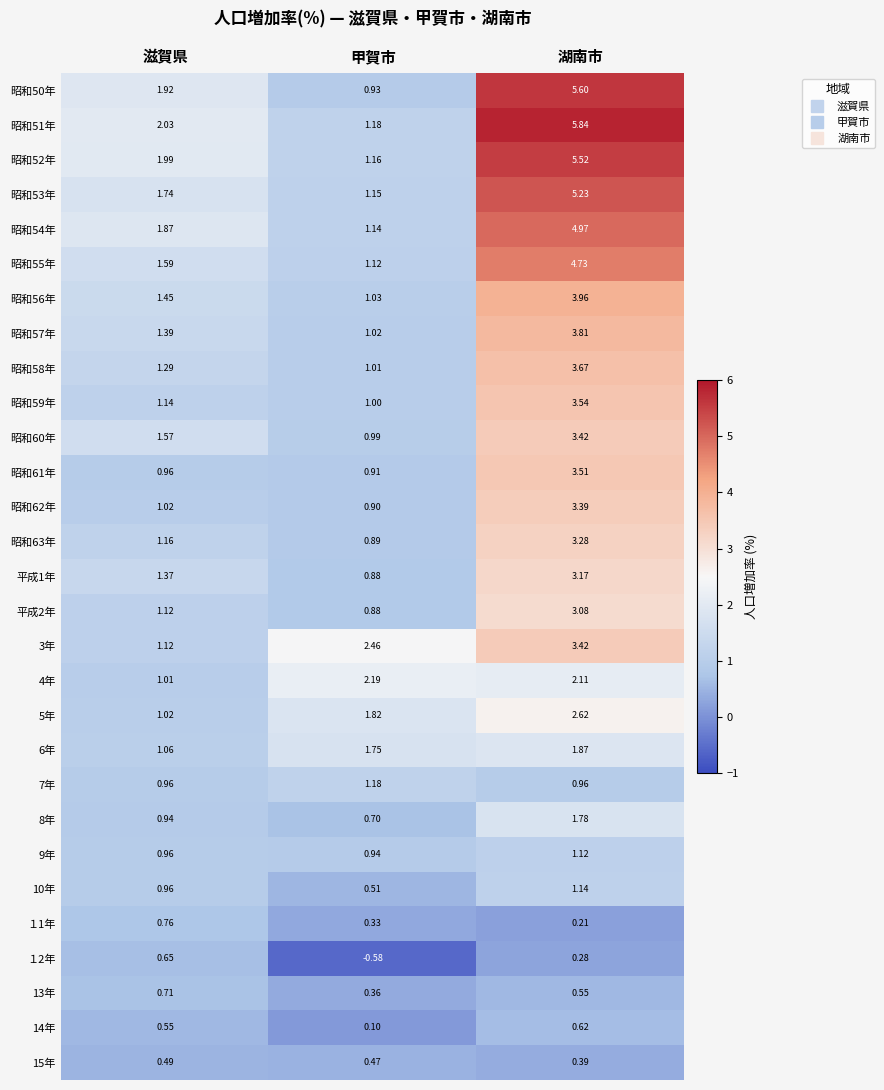

Where is 昭和61年 nearest to the value 2?

滋賀県